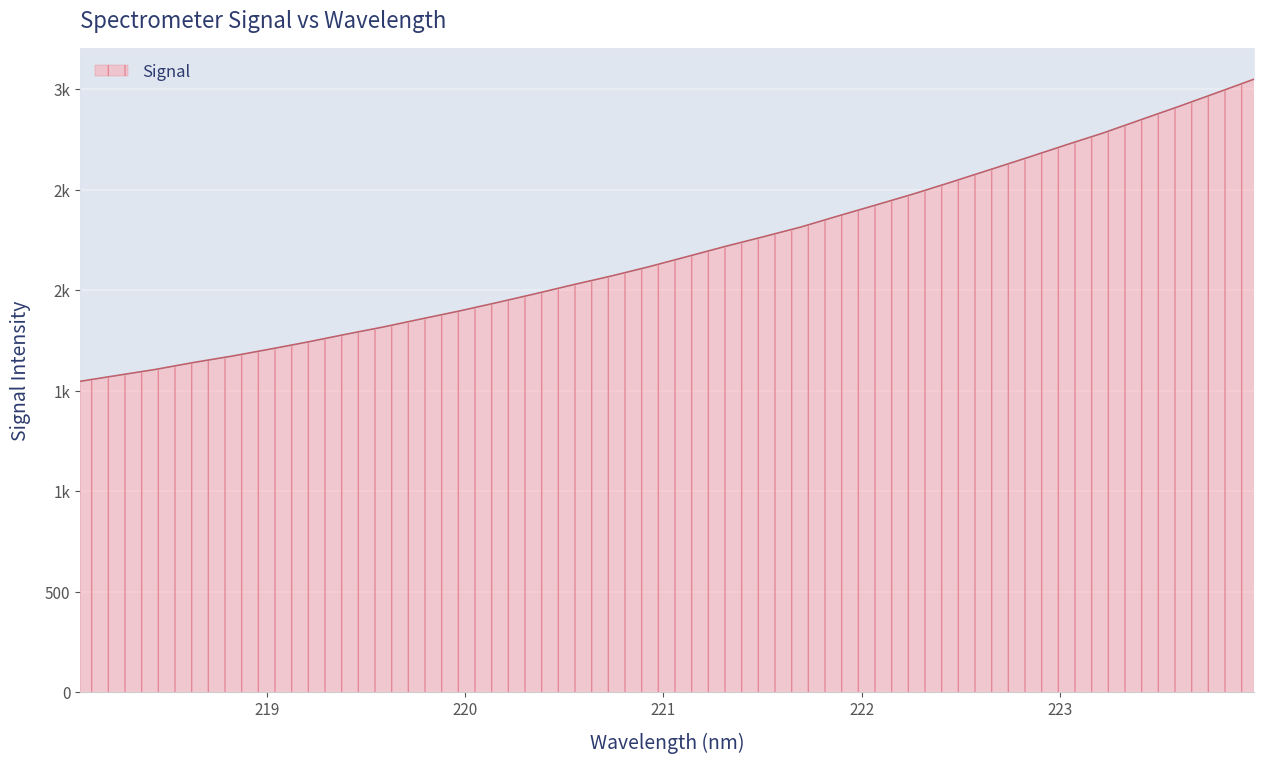

Count the number of values greater than 2166.

16